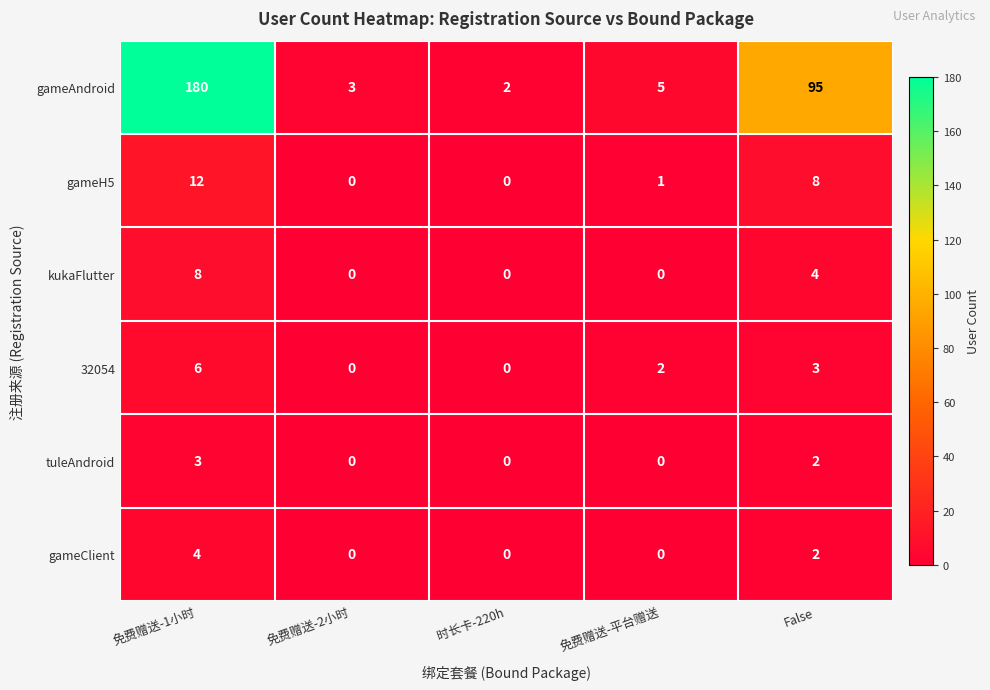

What is the difference between the highest and lowest values at 免费赠送-2小时?

3